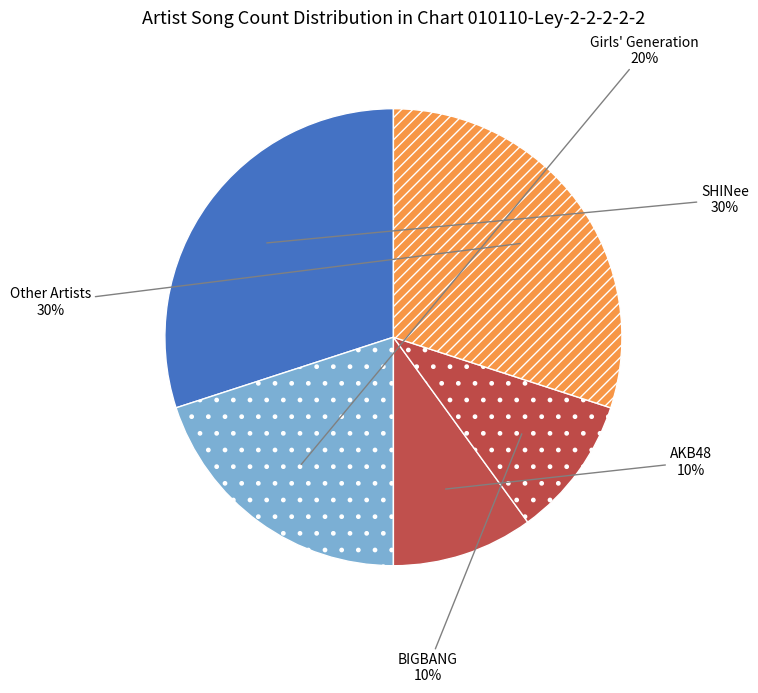

To the nearest percent, what portion does Other Artists represent?

30%